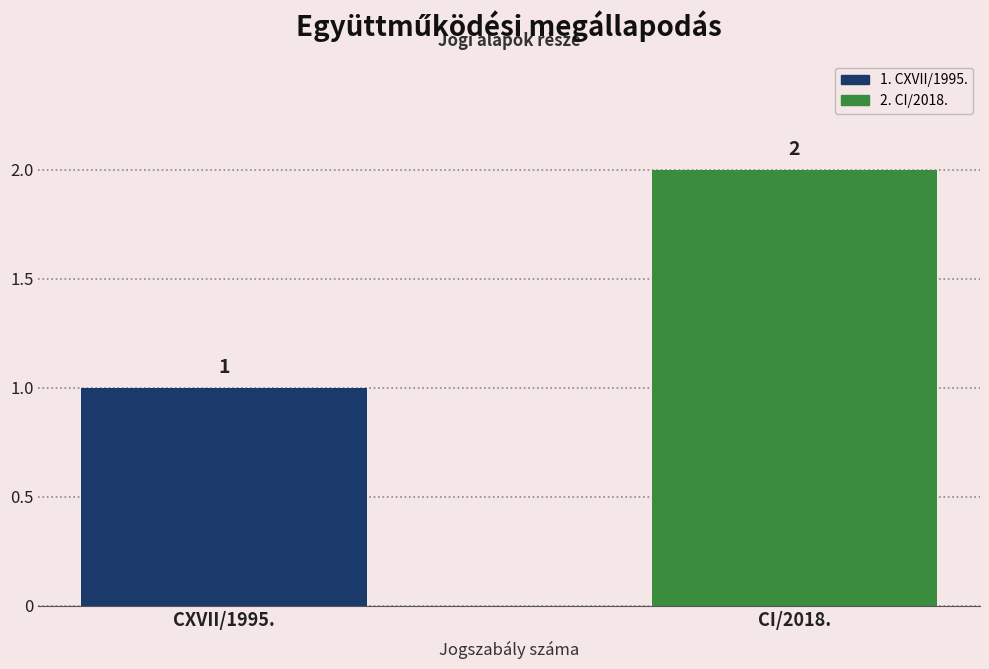

Count the number of categories in the chart.

1